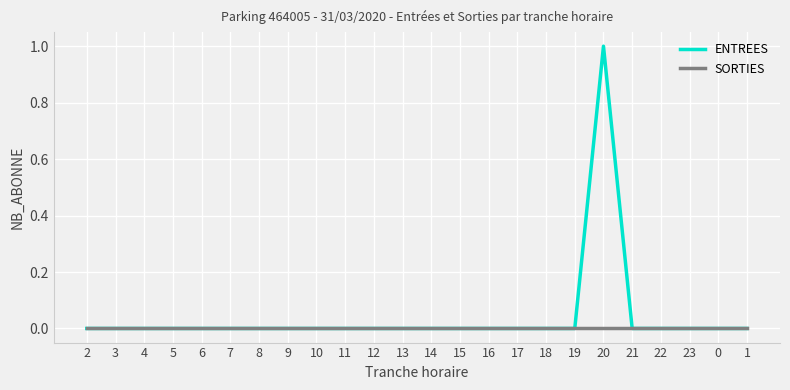

True or false: SORTIES has a value of 0 at 1.

True